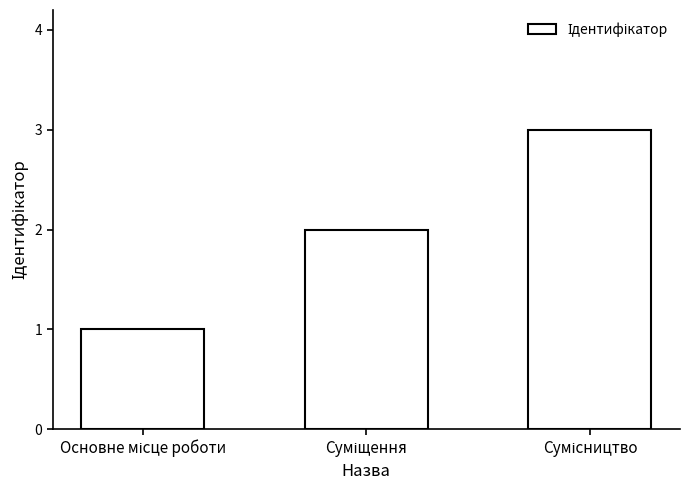

What is the greatest value displayed?

3